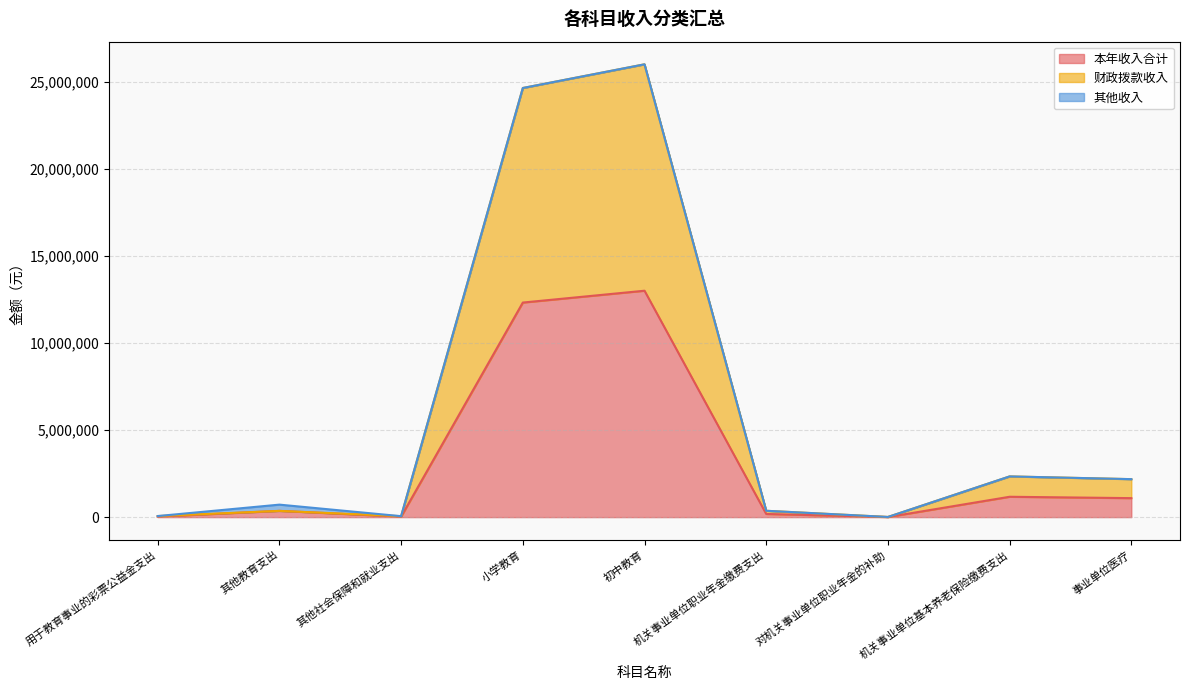

What is the label of the 9th point from the right?

用于教育事业的彩票公益金支出